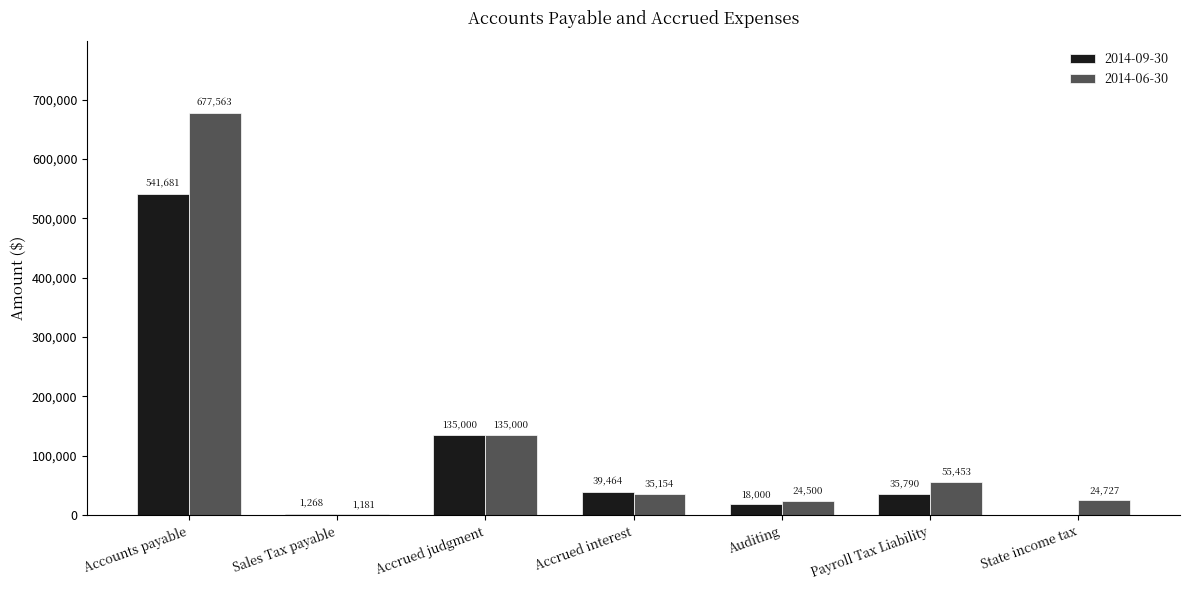

What is the sum of the 2014-06-30 values at Accounts payable and State income tax?

702290